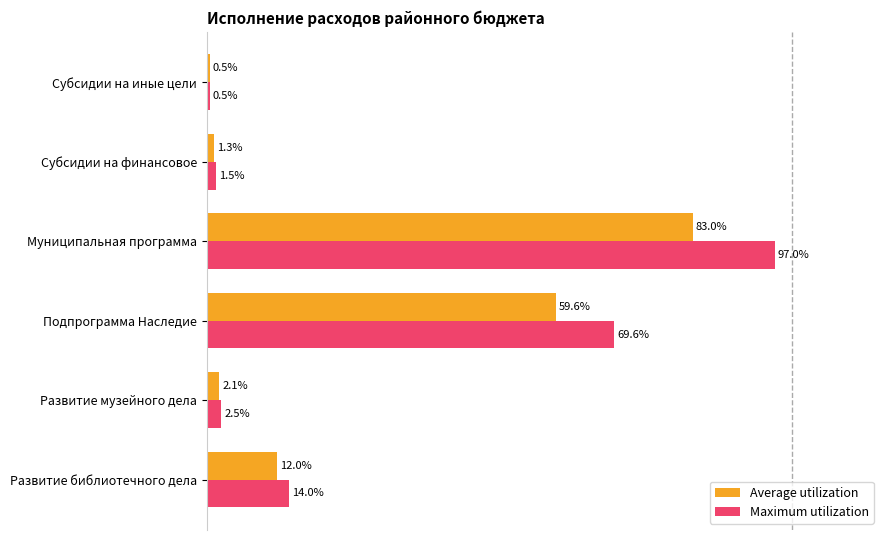

At which category does the chart reach its minimum across all series?

Субсидии на иные цели